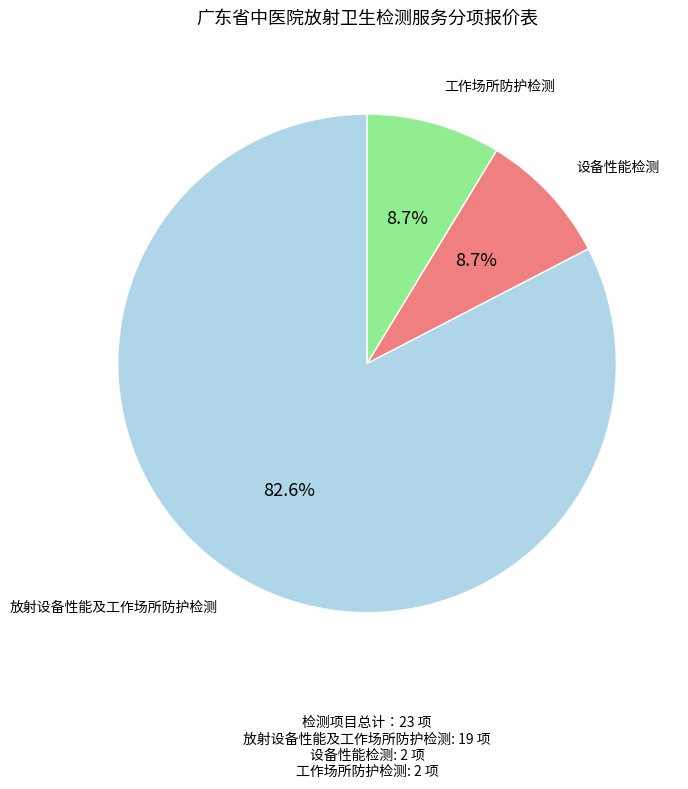

To the nearest percent, what is the difference between the largest and smallest slice percentages?

74%